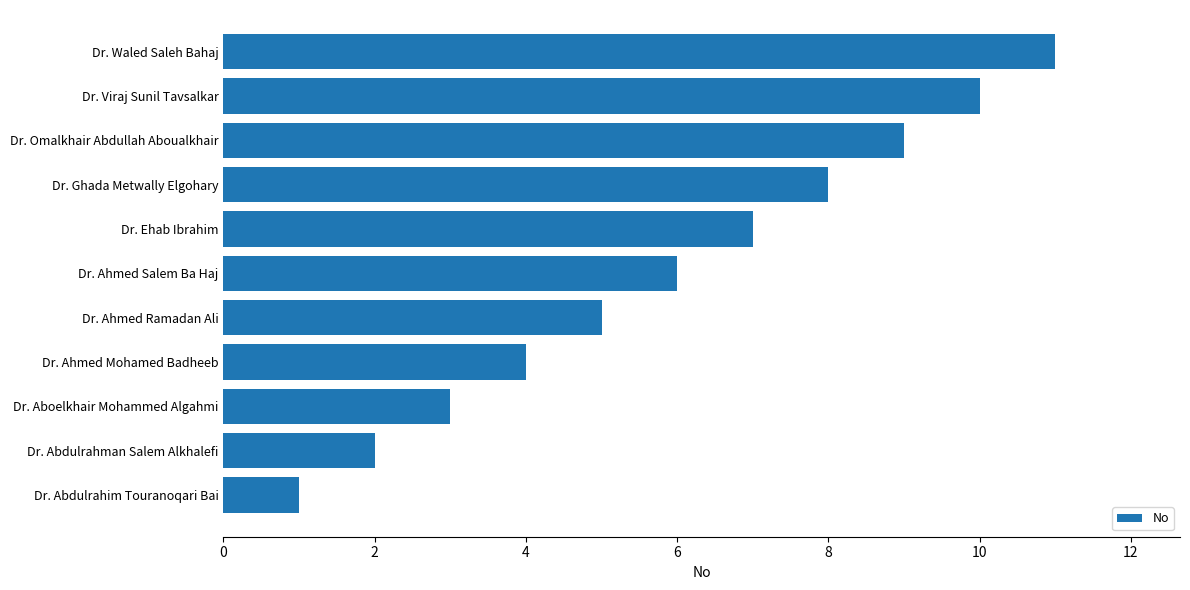

Reading top to bottom, list all the values displayed in this chart.

11	10	9	8	7	6	5	4	3	2	1